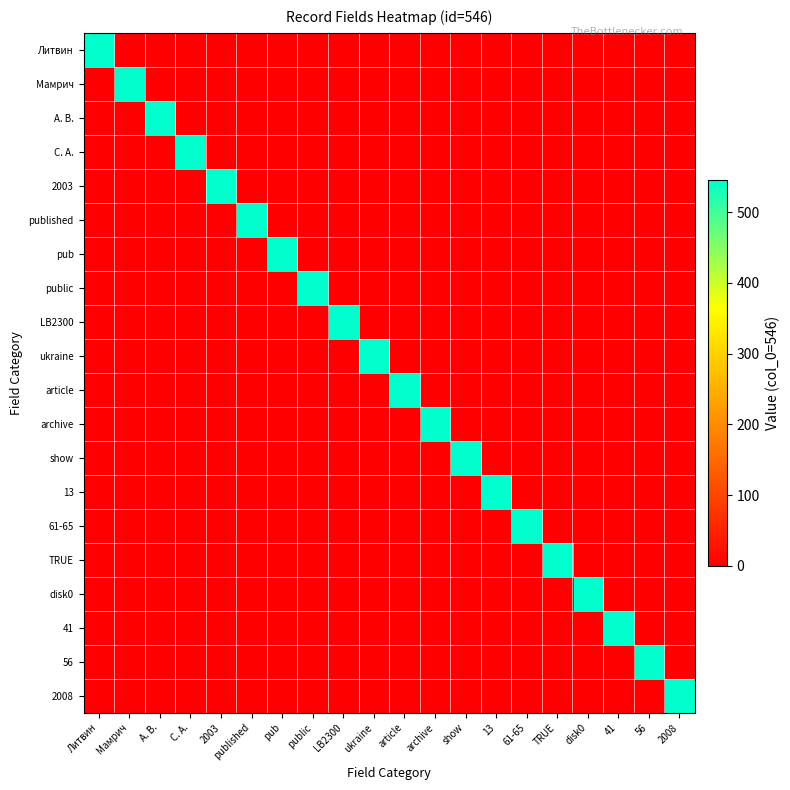

Count the number of categories in the chart.

20